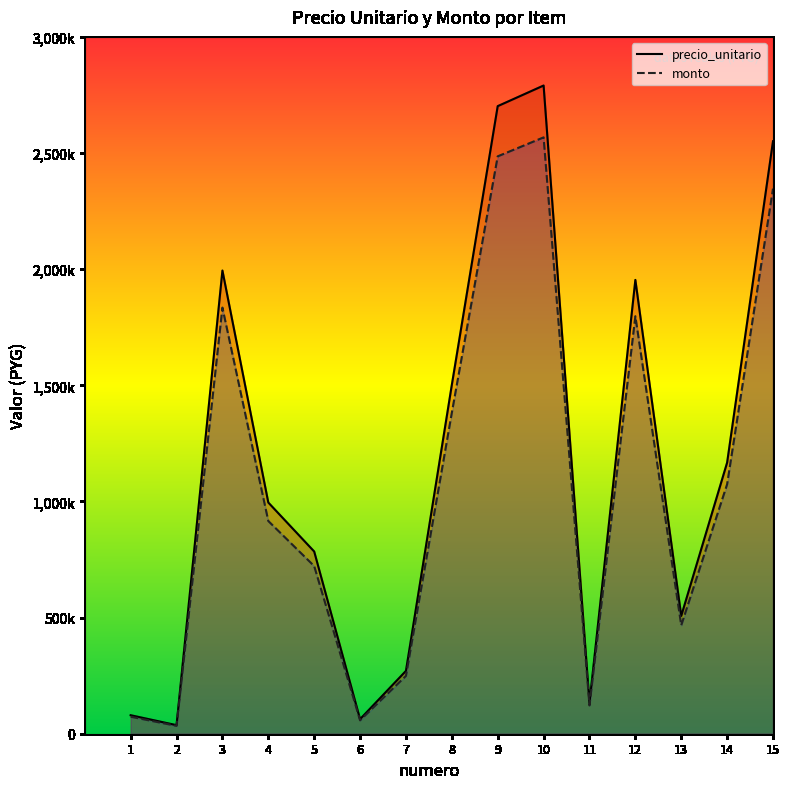

What is the sum of all precio_unitario values?

17529218.0